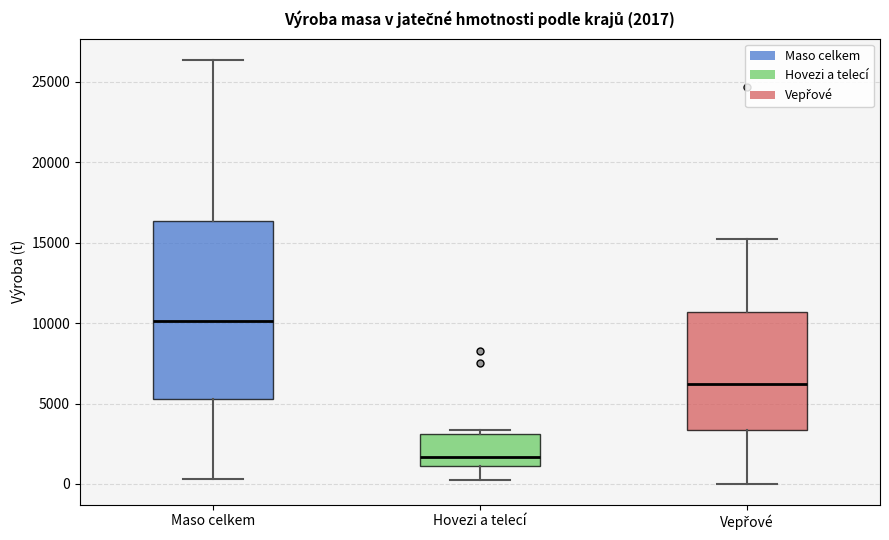

Comparing the boxes themselves (not the whiskers), which one is the tallest?

Maso celkem